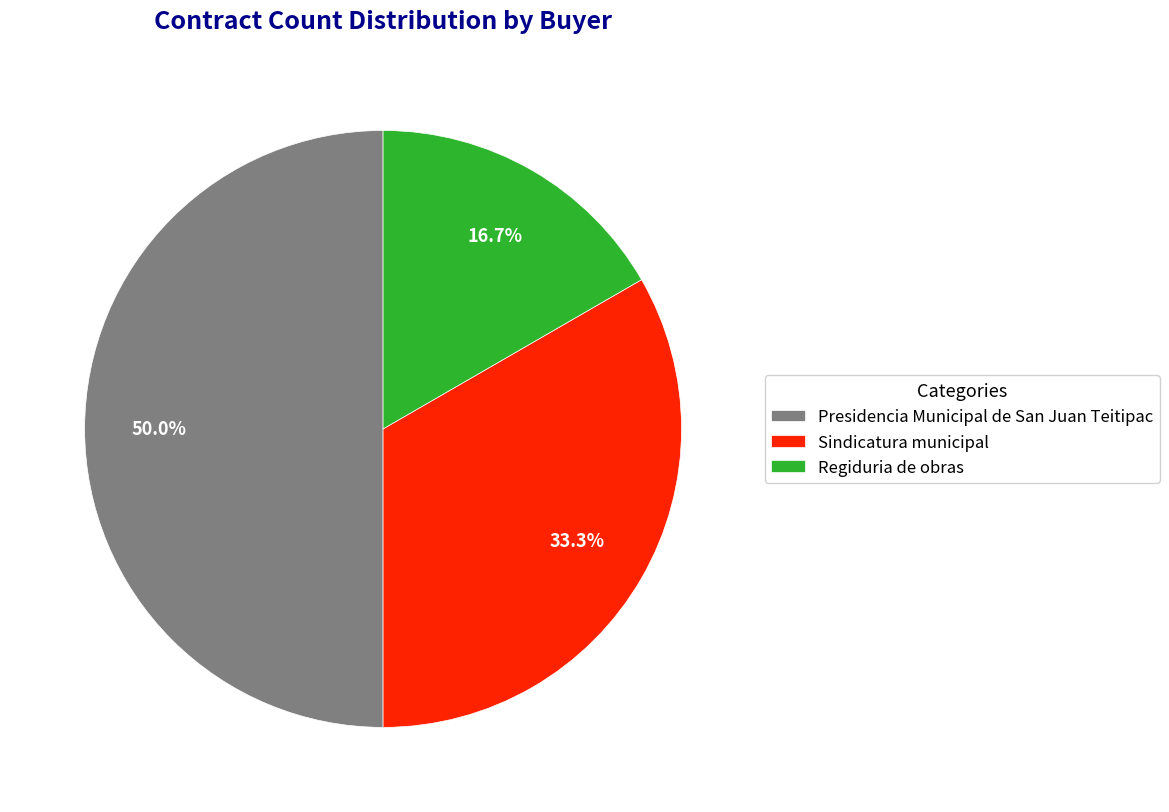

Which category has the smallest portion of the pie?

Regiduria de obras